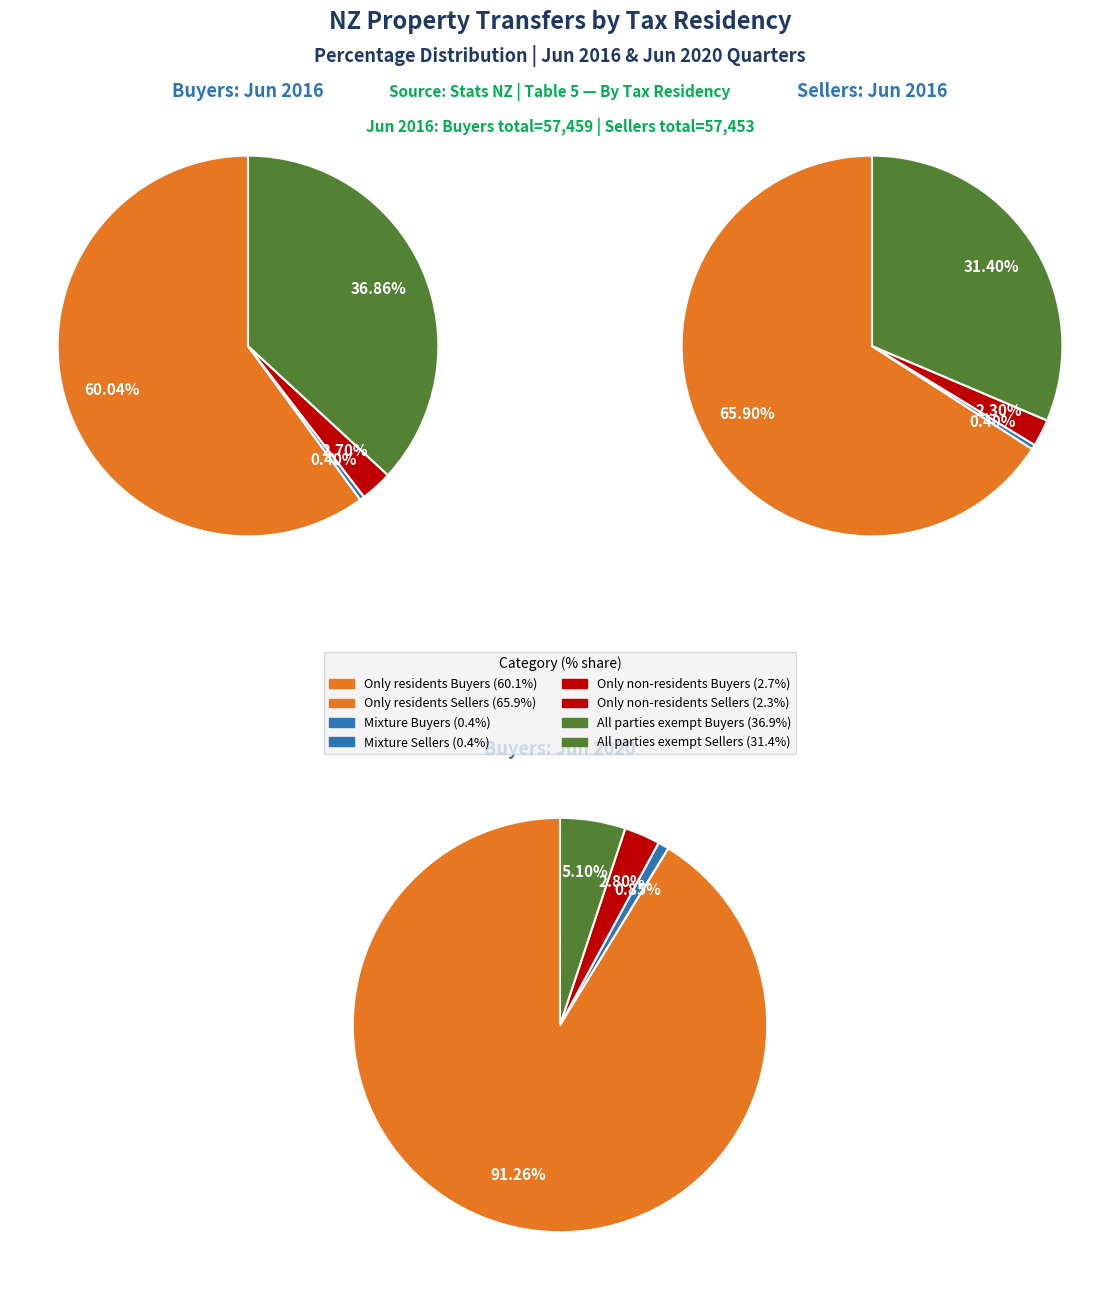

Is it true that Mixture Buyers is 7% of the pie?

False